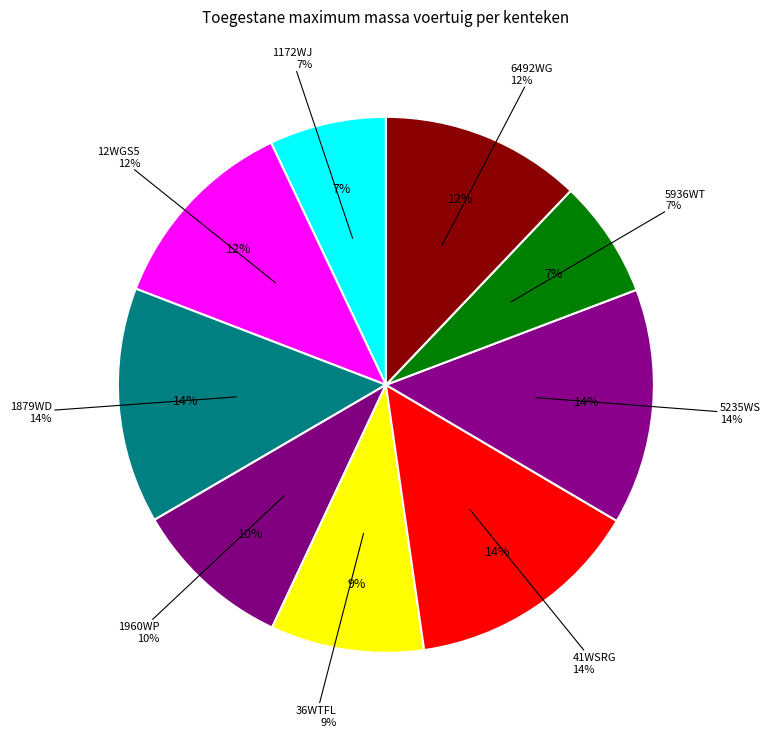

To the nearest percent, what is the difference between the largest and smallest slice percentages?

7%